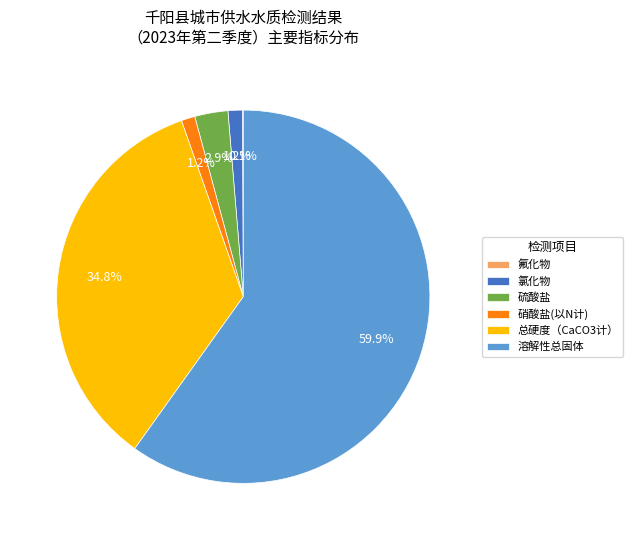

Which has a higher value, 氯化物 or 总硬度（CaCO3计）?

总硬度（CaCO3计）